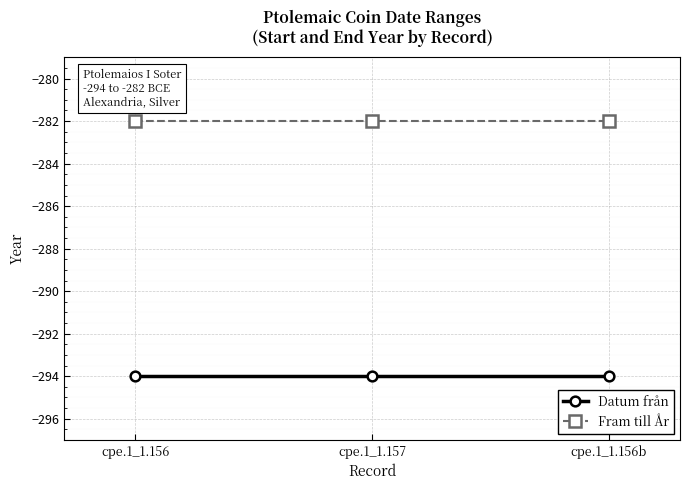

Reading right to left, list all the values displayed in this chart.

Datum från: cpe.1_1.156b=-294	cpe.1_1.157=-294	cpe.1_1.156=-294
Fram till År: cpe.1_1.156b=-282	cpe.1_1.157=-282	cpe.1_1.156=-282